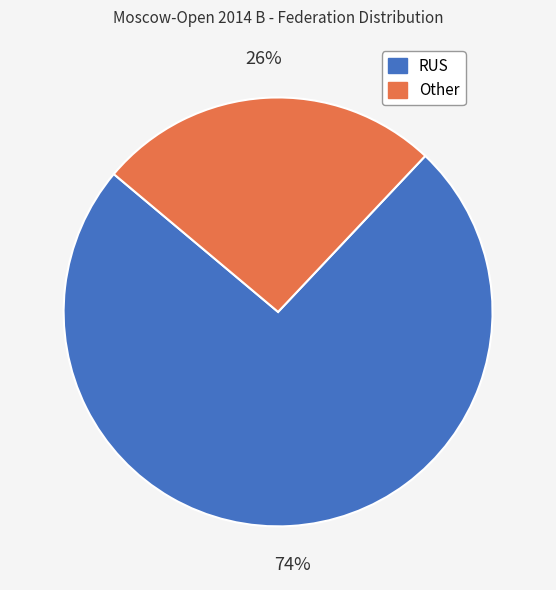

Between Other and RUS, which is larger?

RUS